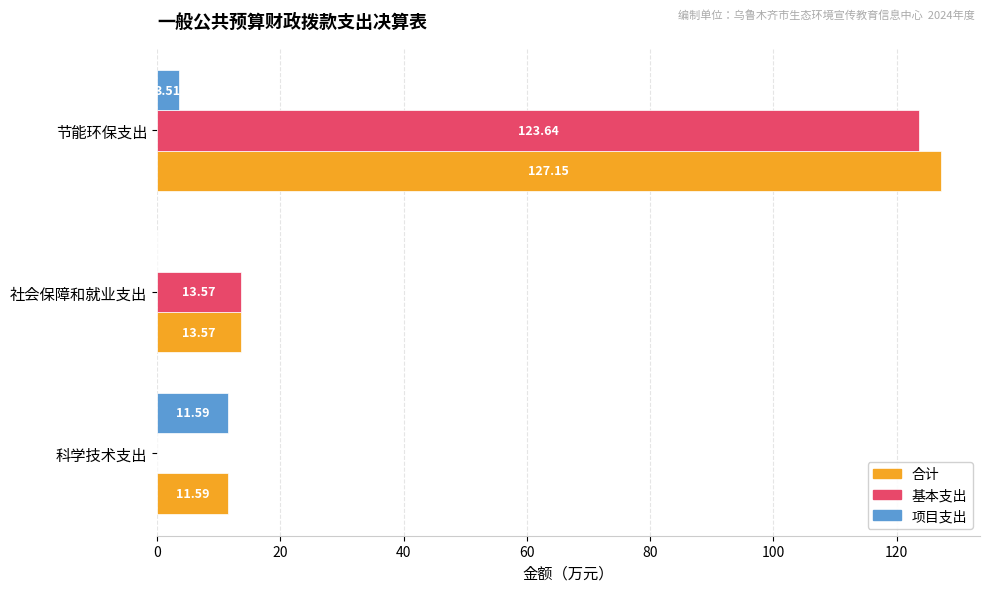

What is the sum of the 基本支出 values at 社会保障和就业支出 and 节能环保支出?

137.2